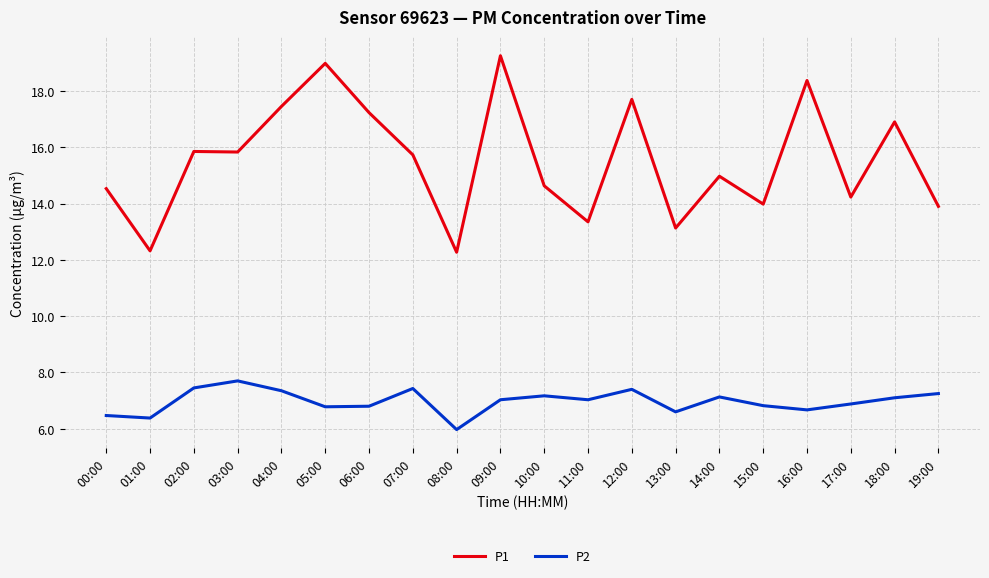

List the series in order of their overall mean, lowest first.

P2, P1